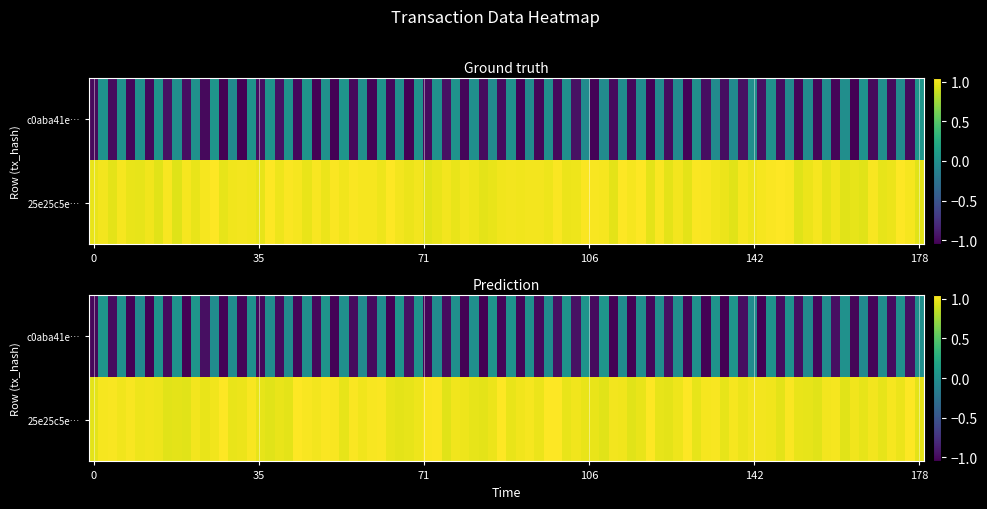

The 25e25c5eee663024486274e140040c4261c8fe7 series shows 0 at 1. True or false?

False